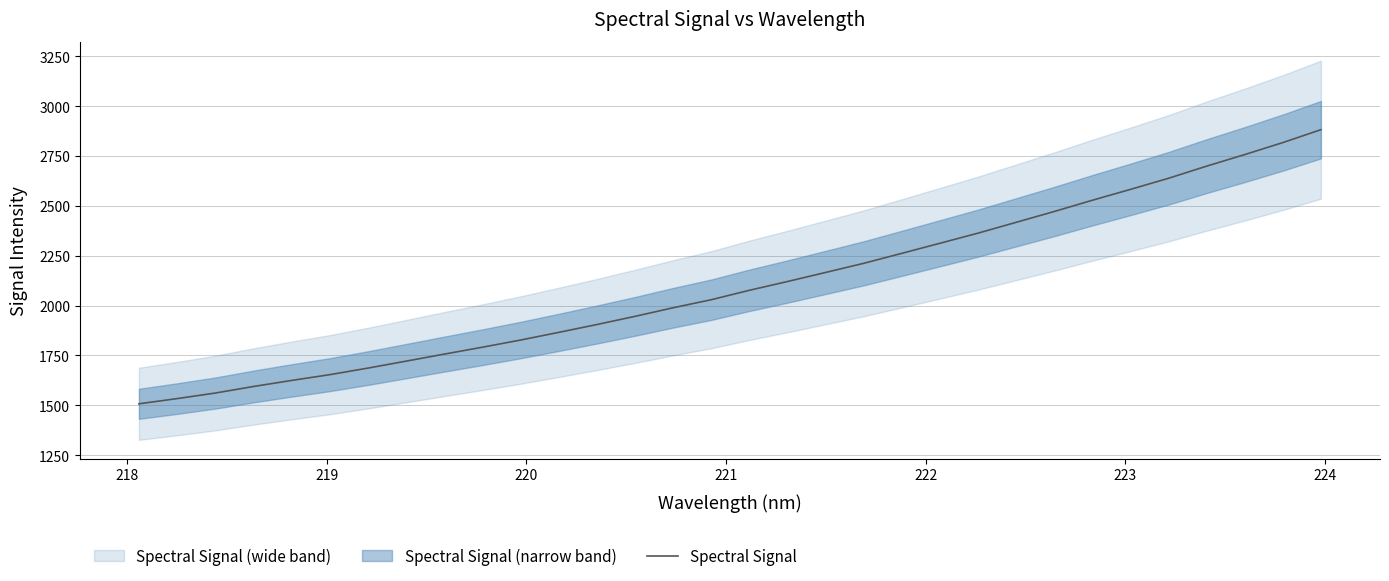

Reading right to left, transcribe all the data shown in this chart.

2882.3	2817.6	2757.4	2699.5	2638.7	2583.0	2528.4	2472.1	2417.8	2363.5	2312.8	2262.2	2212.2	2166.3	2120.9	2076.9	2029.6	1989.2	1946.1	1905.1	1865.8	1827.4	1791.4	1756.8	1721.6	1686.7	1653.8	1624.8	1594.4	1561.6	1533.7	1507.6